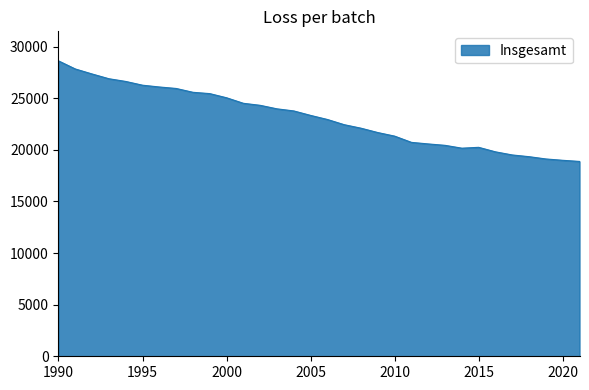

How many series are shown in this chart?

1